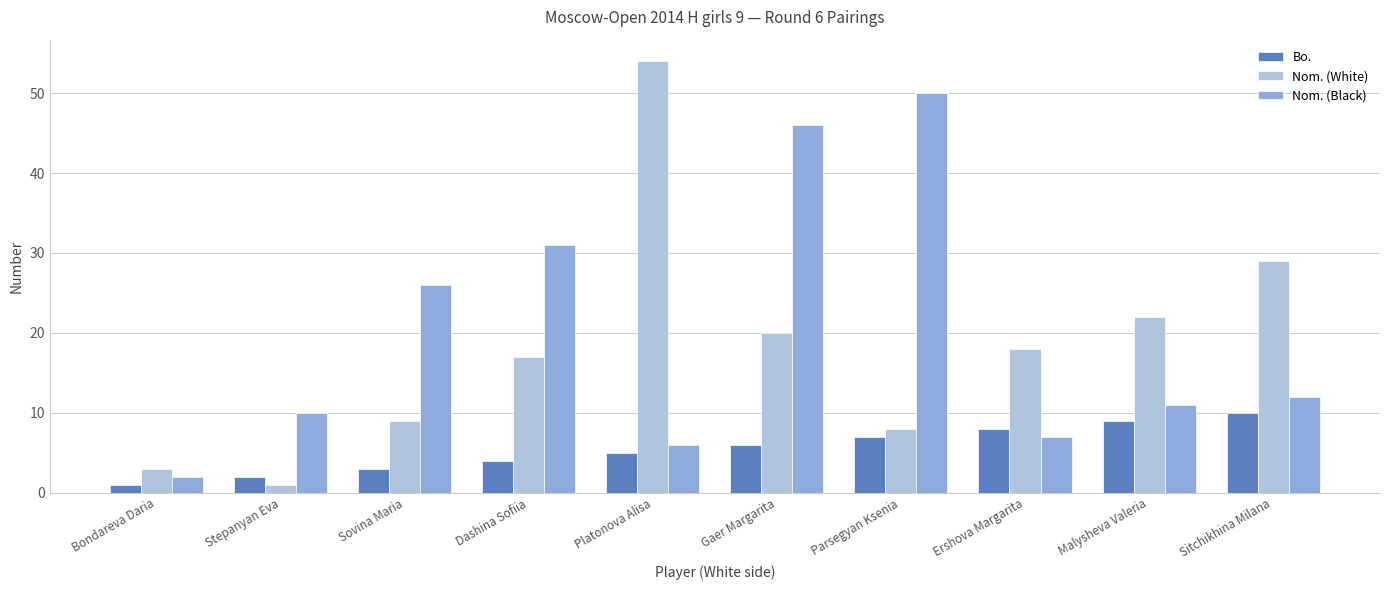

At which label is Nom. (White) closest to 27?

Sitchikhina Milana